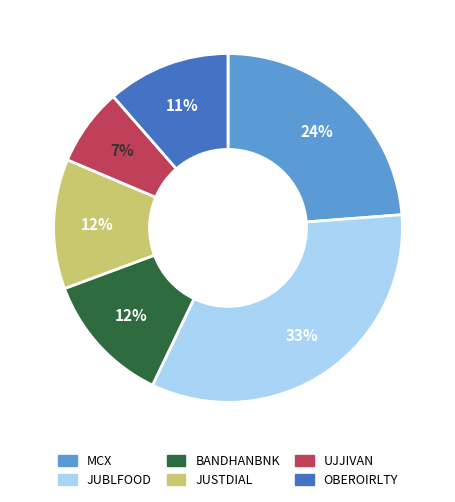

Which category has the biggest portion of the pie?

JUBLFOOD